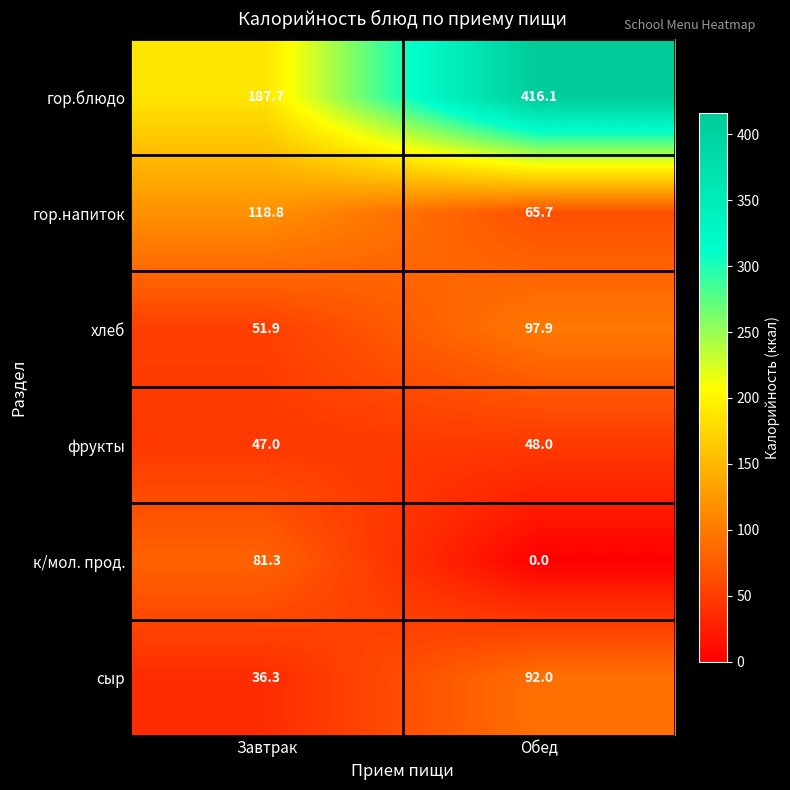

What is the highest value of the сыр series?

92.0